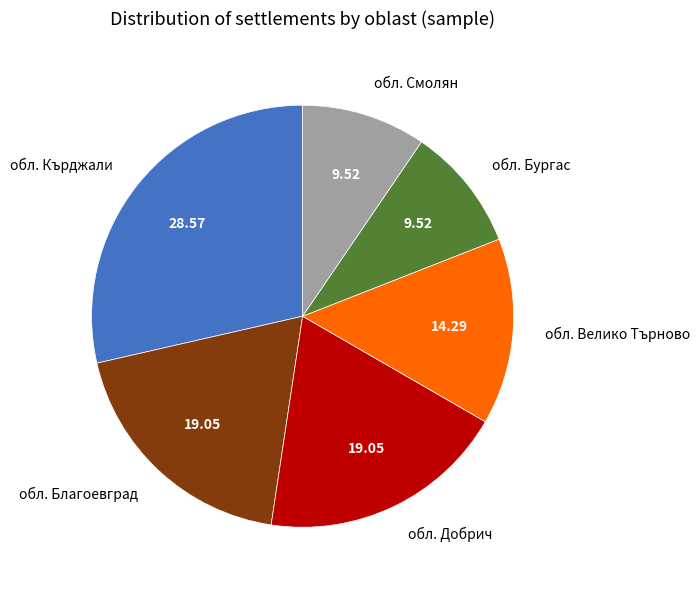

Between обл. Кърджали and обл. Добрич, which is larger?

обл. Кърджали